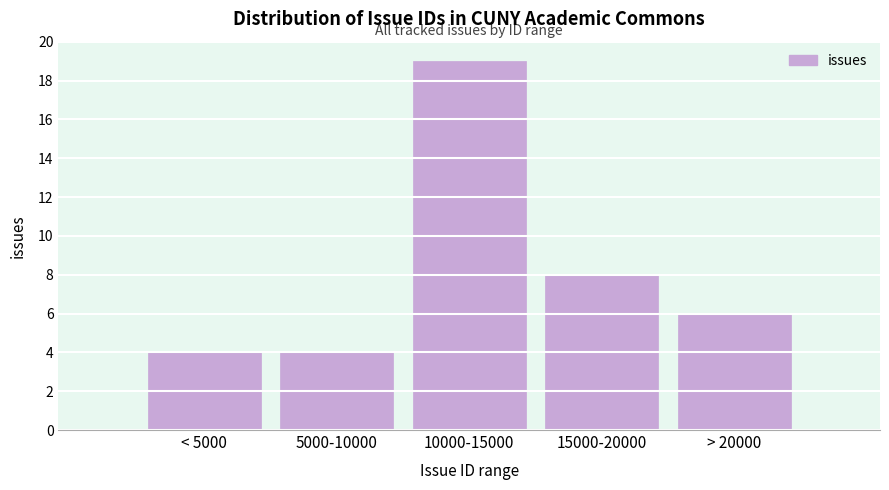

Reading left to right, extract all data points from this chart.

< 5000=4	5000-10000=4	10000-15000=19	15000-20000=8	> 20000=6